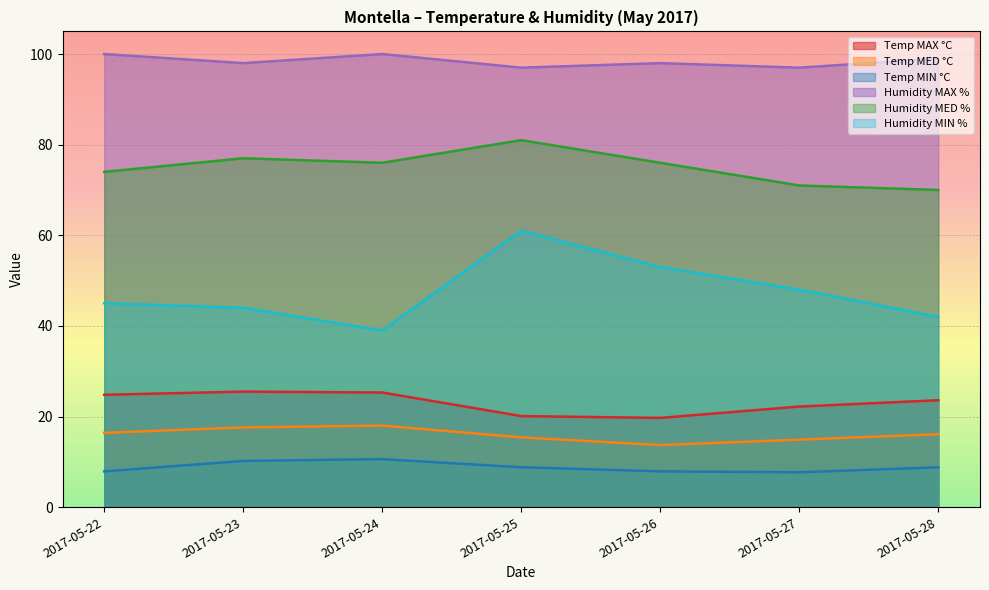

Reading left to right, what are all the values shown in this chart?

Temp MAX °C: 2017-05-22=24.8	2017-05-23=25.5	2017-05-24=25.3	2017-05-25=20.1	2017-05-26=19.7	2017-05-27=22.2	2017-05-28=23.6
Temp MED °C: 2017-05-22=16.4	2017-05-23=17.6	2017-05-24=18.0	2017-05-25=15.4	2017-05-26=13.7	2017-05-27=14.9	2017-05-28=16.1
Temp MIN °C: 2017-05-22=7.9	2017-05-23=10.2	2017-05-24=10.6	2017-05-25=8.8	2017-05-26=7.9	2017-05-27=7.7	2017-05-28=8.8
Humidity MAX %: 2017-05-22=100.0	2017-05-23=98.0	2017-05-24=100.0	2017-05-25=97.0	2017-05-26=98.0	2017-05-27=97.0	2017-05-28=99.0
Humidity MED %: 2017-05-22=74.0	2017-05-23=77.0	2017-05-24=76.0	2017-05-25=81.0	2017-05-26=76.0	2017-05-27=71.0	2017-05-28=70.0
Humidity MIN %: 2017-05-22=45.0	2017-05-23=44.0	2017-05-24=39.0	2017-05-25=61.0	2017-05-26=53.0	2017-05-27=48.0	2017-05-28=42.0